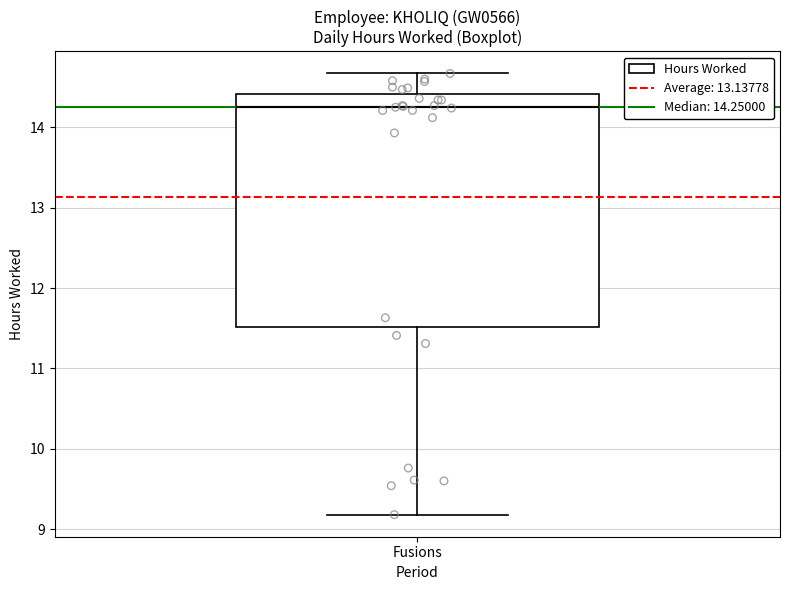

Read this box plot against the y-axis: the position of the median line, the range covered by the box, and the ends of both whiskers. The values are not printed on the chart, so give them approximately, as read against the axis.

median 14.3, box 11.5 to 14.4, whiskers 9.2 to 14.7